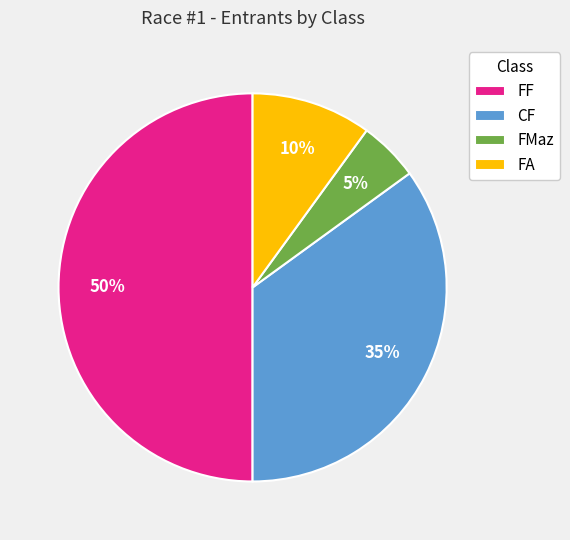

What is the smallest slice in the pie chart?

FMaz